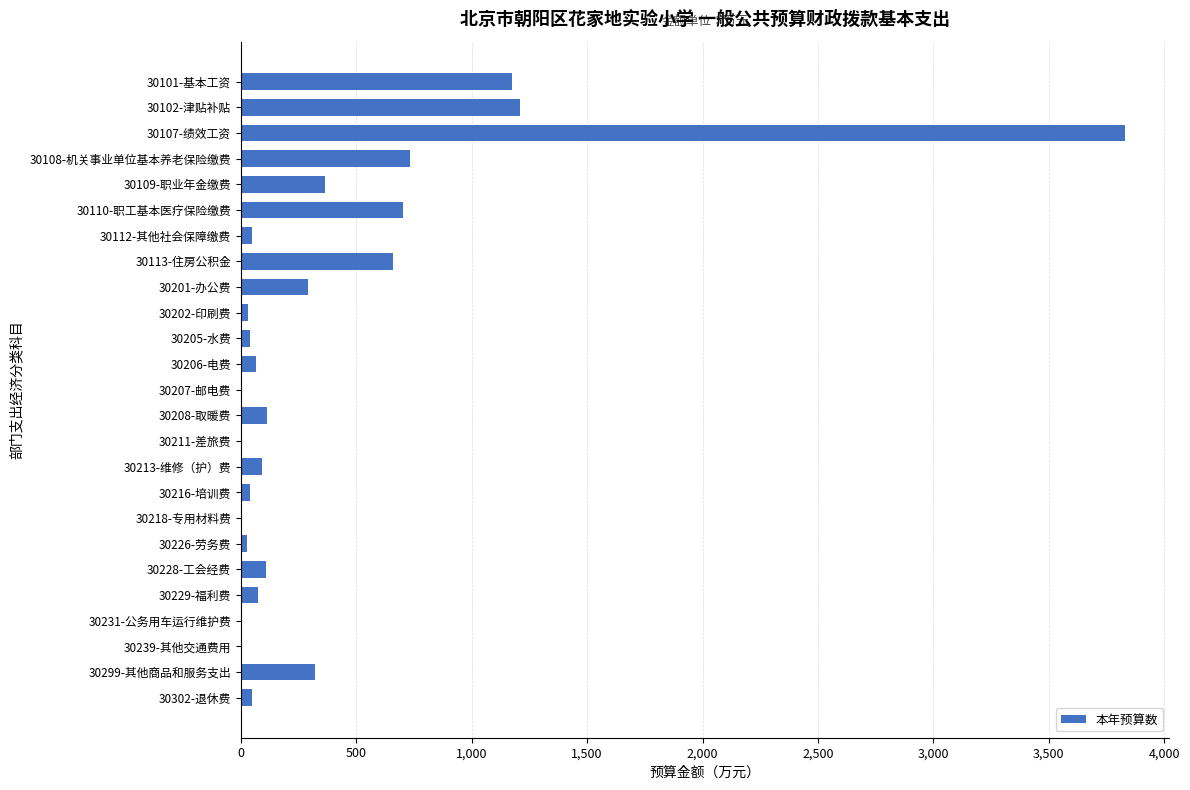

At which category does the chart reach its peak across all series?

30107-绩效工资